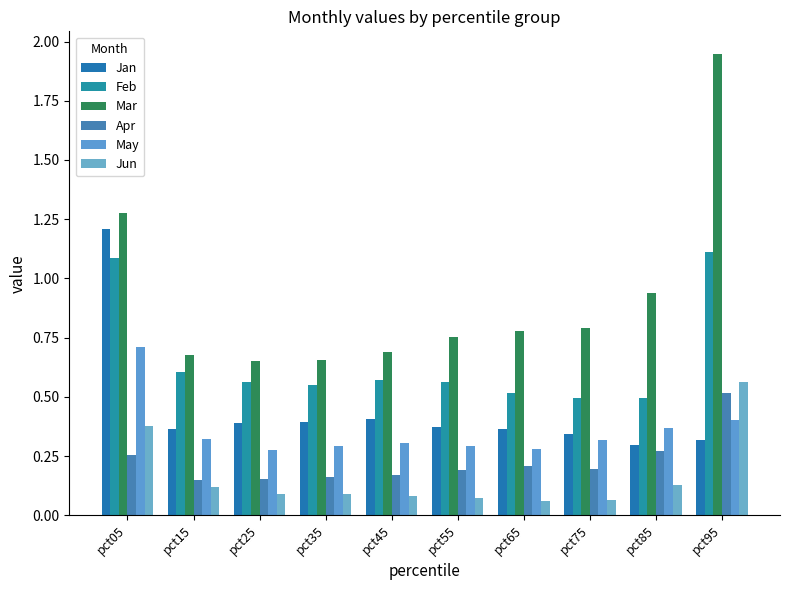

What is the minimum value shown in the chart?

0.1